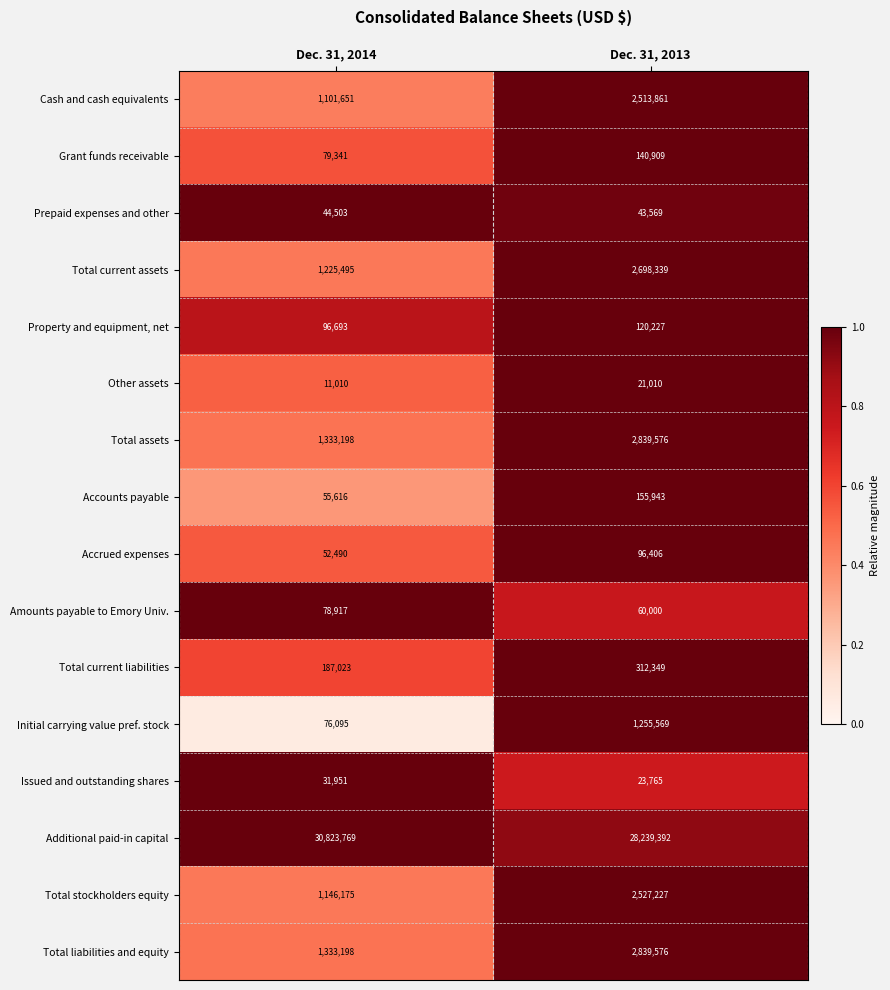

Where is Total current liabilities nearest to the value 249686?

Dec. 31, 2014